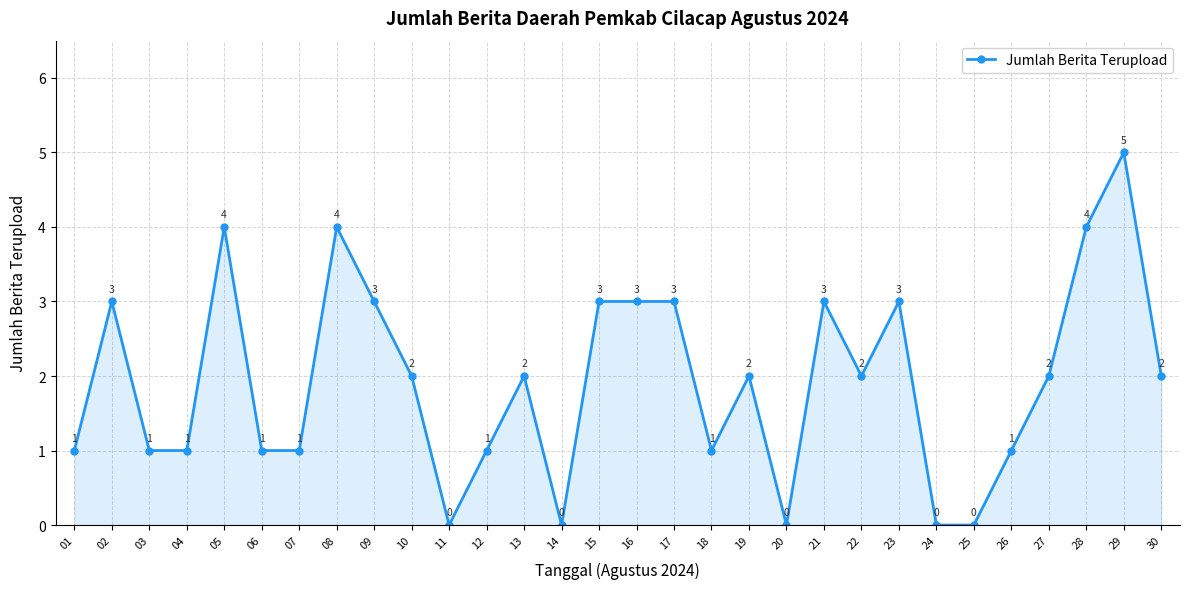

What is the change in value from 05 to 24?

-4